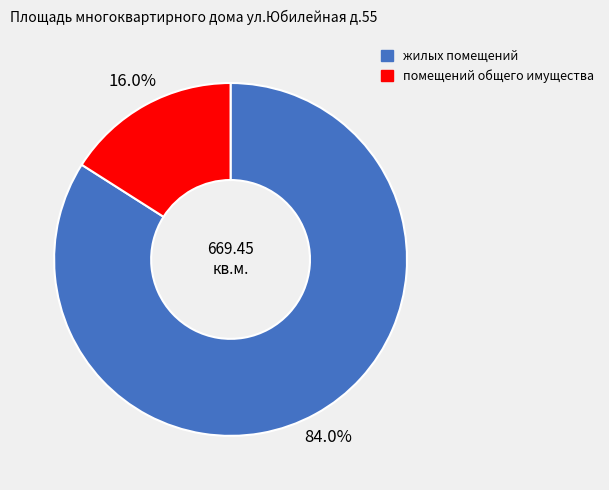

Which slice represents more than half of the pie?

жилых помещений